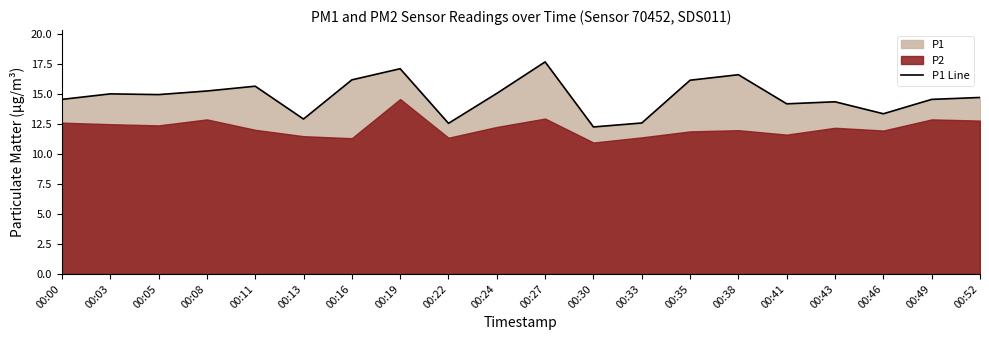

Is it true that the value at 00:41 is 23.2?

False